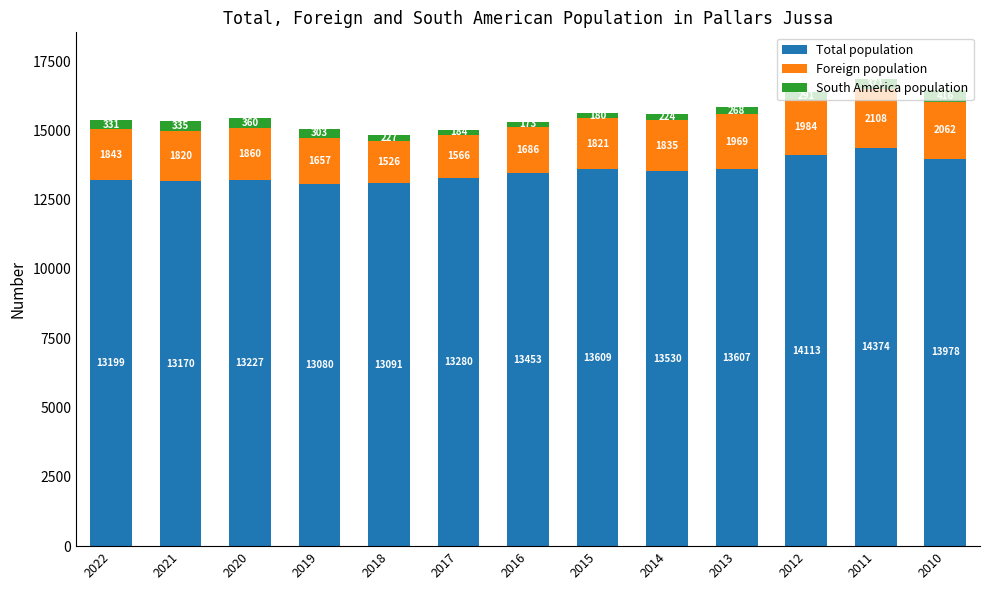

What is the lowest value of the Total population series?

13080